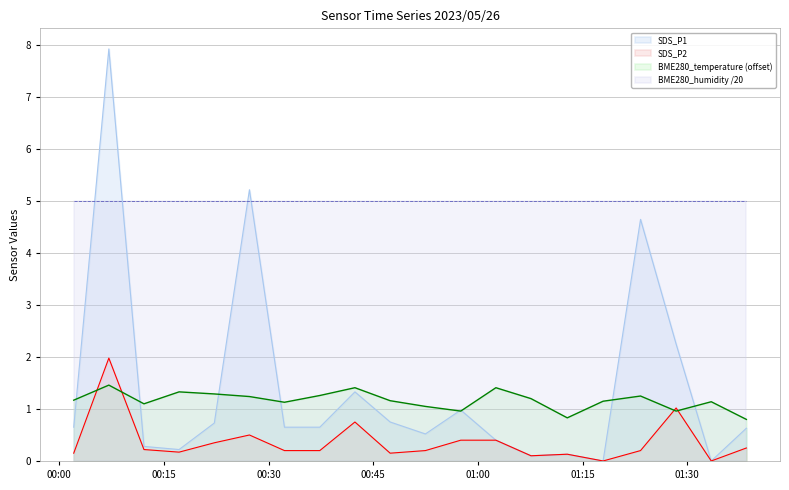

What is the label of the 4th point from the left?

2023/05/26 00:17:11